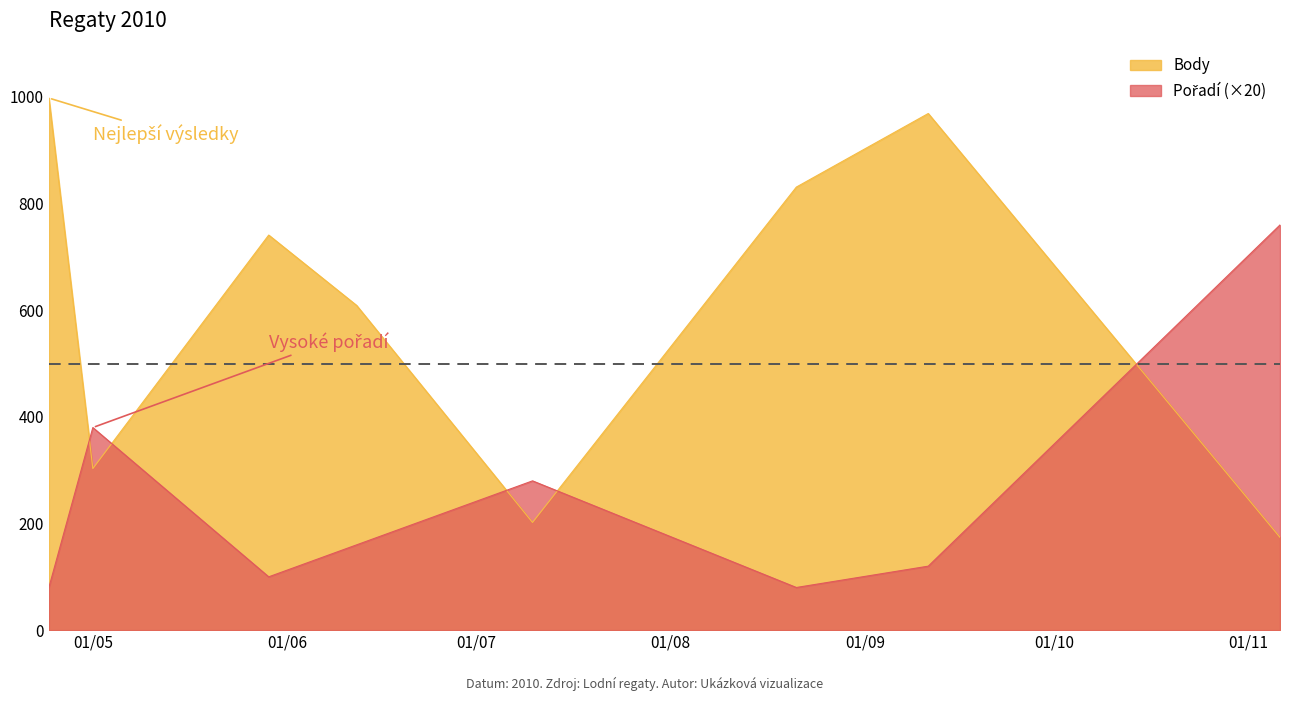

True or false: Body has a value of 998 at 2010-04-24.

True